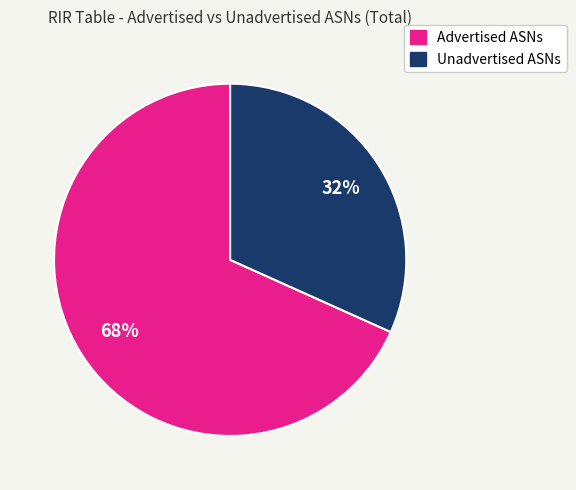

Which slice represents more than half of the pie?

Advertised ASNs